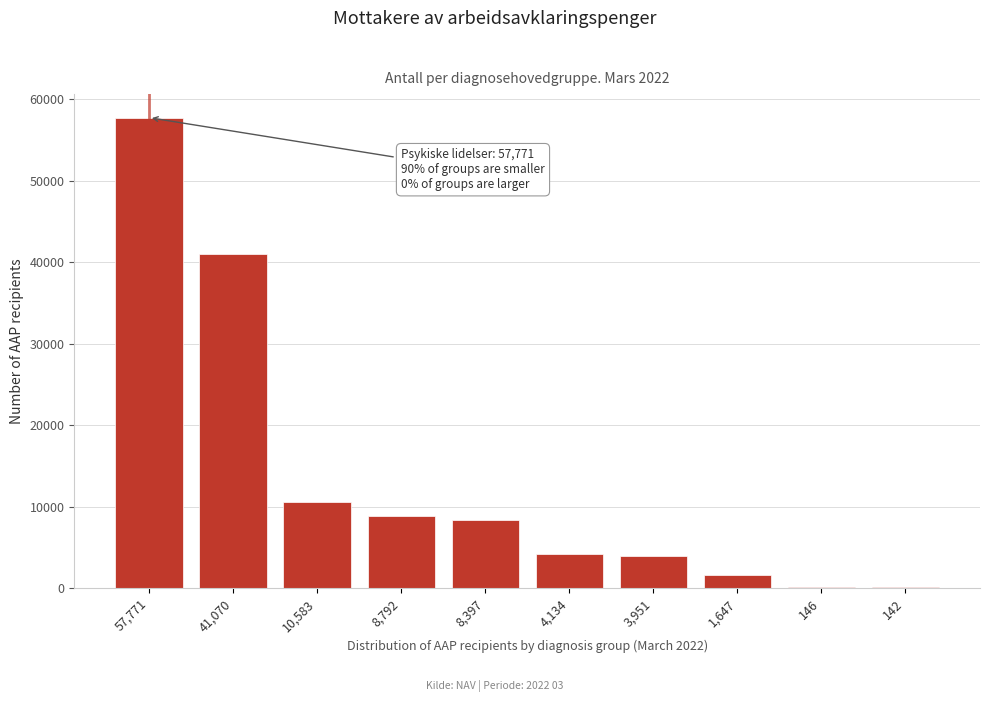

At which category does the chart reach its peak across all series?

57,771